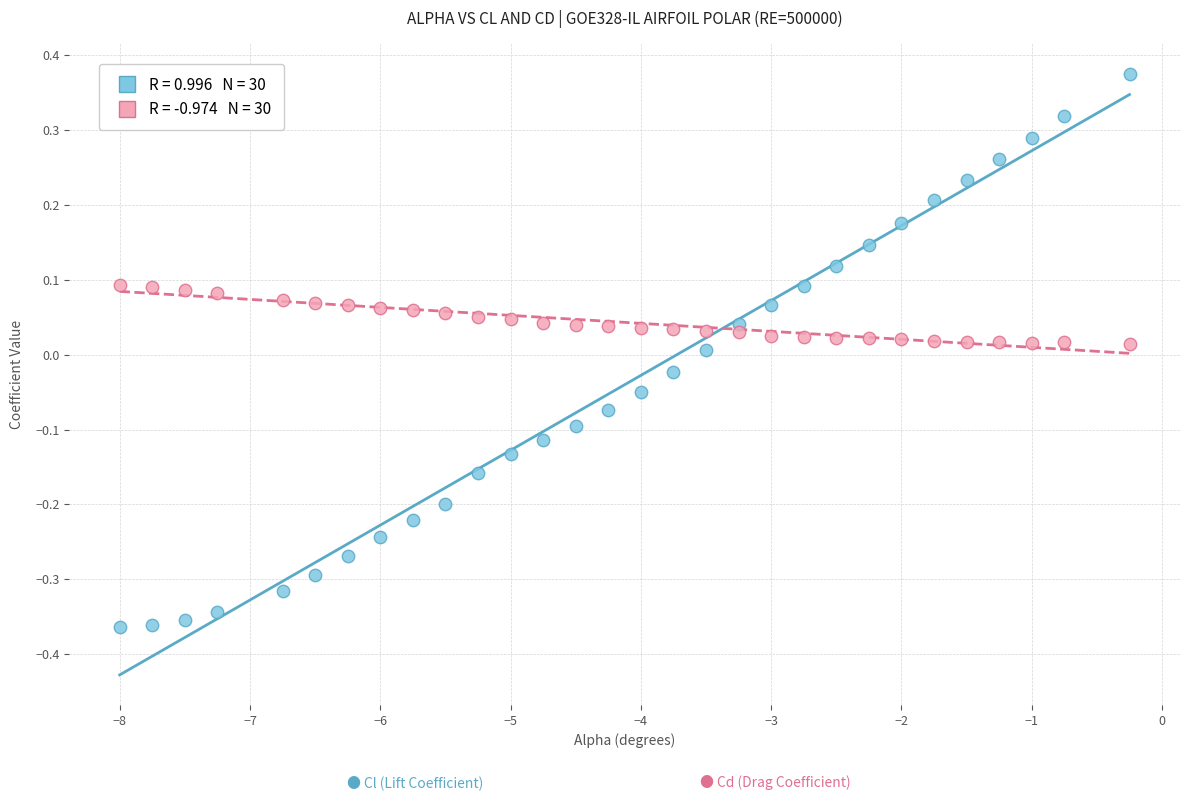

Across all data points, what is the range of Y values (max minus min)?

0.7